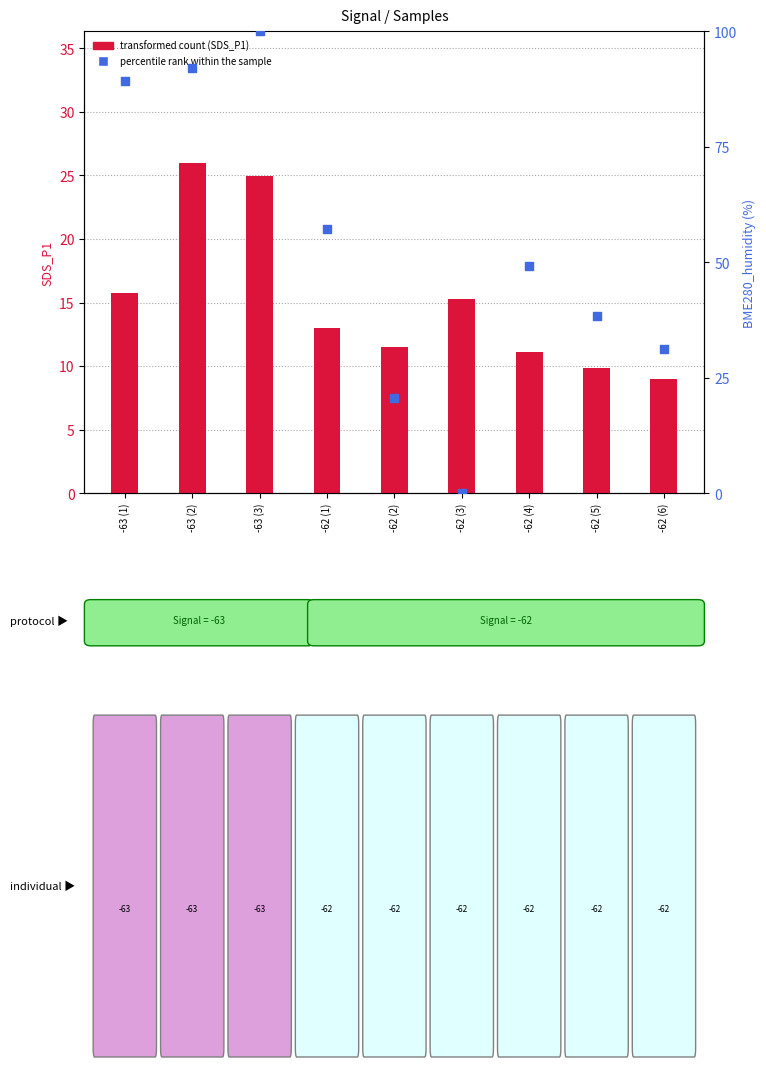

What are all the series names shown in the legend?

transformed count
(SDS_P1), percentile rank
within the sample